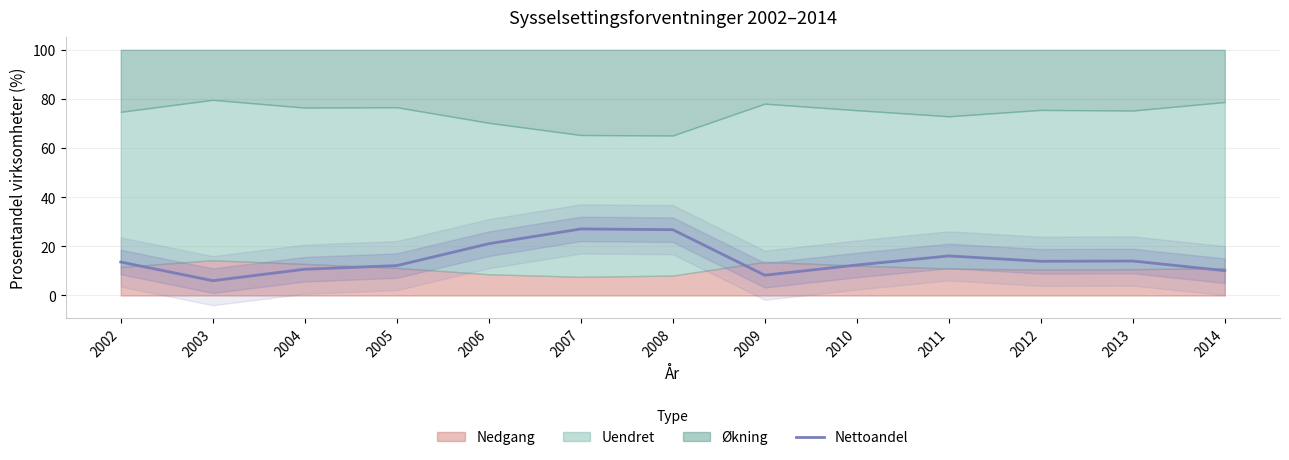

What is the value of the 11th point from the left?

13.9